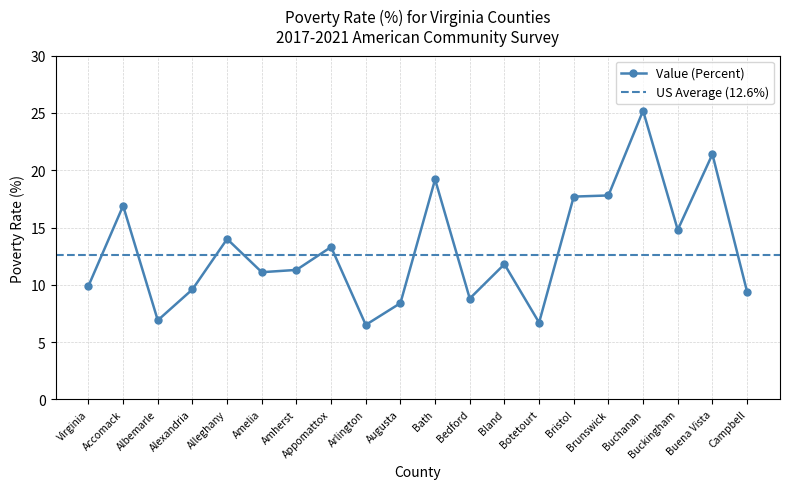

Is this an area chart (filled region under the line)?

No